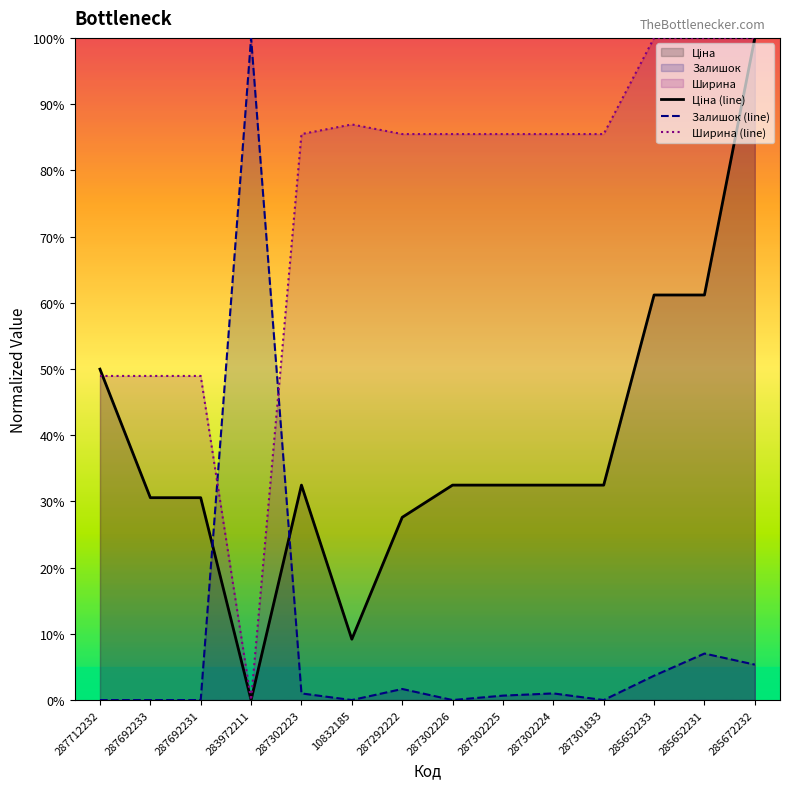

Reading right to left, extract all data points from this chart.

Ціна (line): 285672232=100.0	285652231=61.2	285652233=61.2	287301833=32.5	287302224=32.5	287302225=32.5	287302226=32.5	287292222=27.6	10832185=9.2	287302223=32.5	283972211=0.0	287692231=30.6	287692233=30.6	287712232=50.0
Залишок (line): 285672232=5.4	285652231=7.0	285652233=3.7	287301833=0.0	287302224=1.0	287302225=0.7	287302226=0.0	287292222=1.7	10832185=0.0	287302223=1.0	283972211=100.0	287692231=0.0	287692233=0.0	287712232=0.0
Ширина (line): 285672232=100.0	285652231=100.0	285652233=100.0	287301833=85.5	287302224=85.5	287302225=85.5	287302226=85.5	287292222=85.5	10832185=86.9	287302223=85.5	283972211=0.0	287692231=48.9	287692233=48.9	287712232=48.9